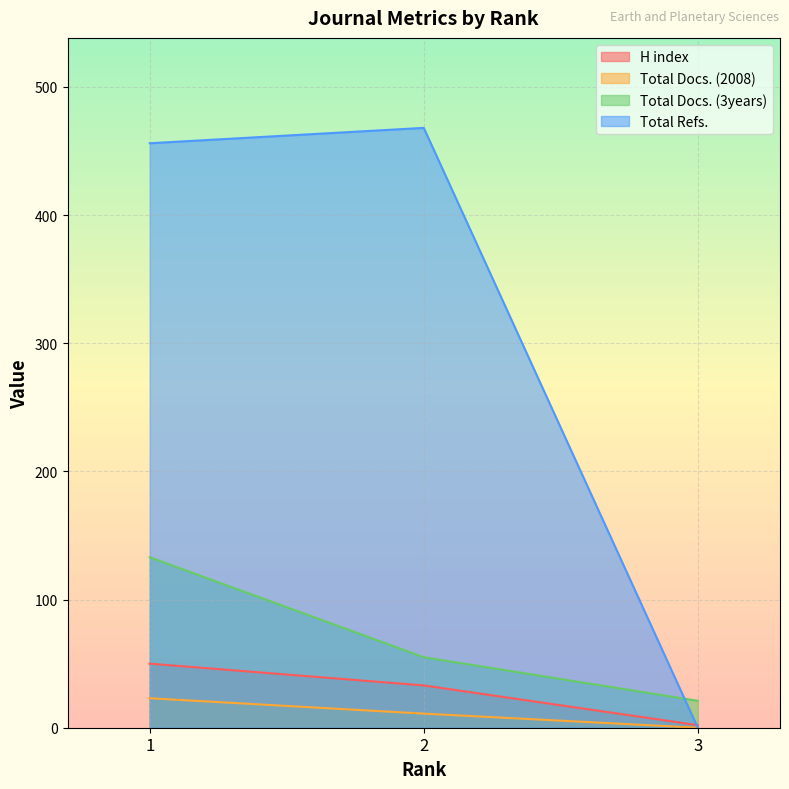

List the labels in order of Total Refs. value, smallest first.

3, 1, 2